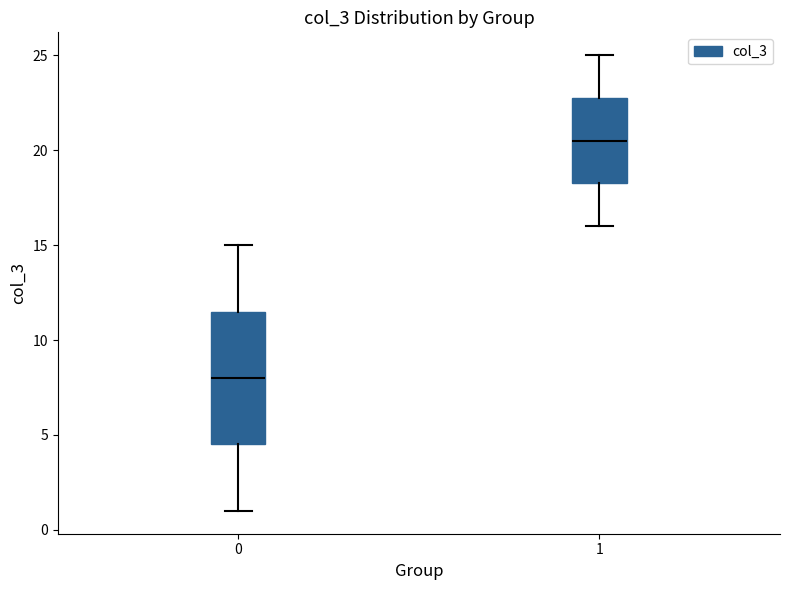

Reading left to right, read every box against the y-axis: the position of its median line, the range the box covers, and the ends of its whiskers. The values are not printed on the chart, so give them approximately, as read against the axis.

0: median 8.0, box 4.5 to 11.5, whiskers 1.0 to 15.0
1: median 20.5, box 18.5 to 23.0, whiskers 16.0 to 25.0